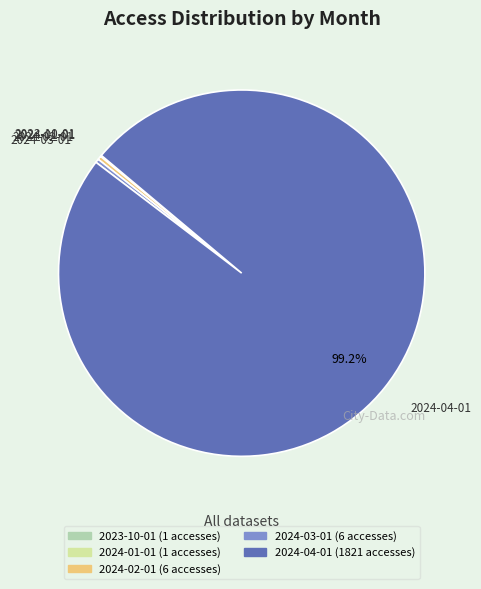

What is the ratio of the value at 2024-03-01 to the value at 2024-02-01?

1.0